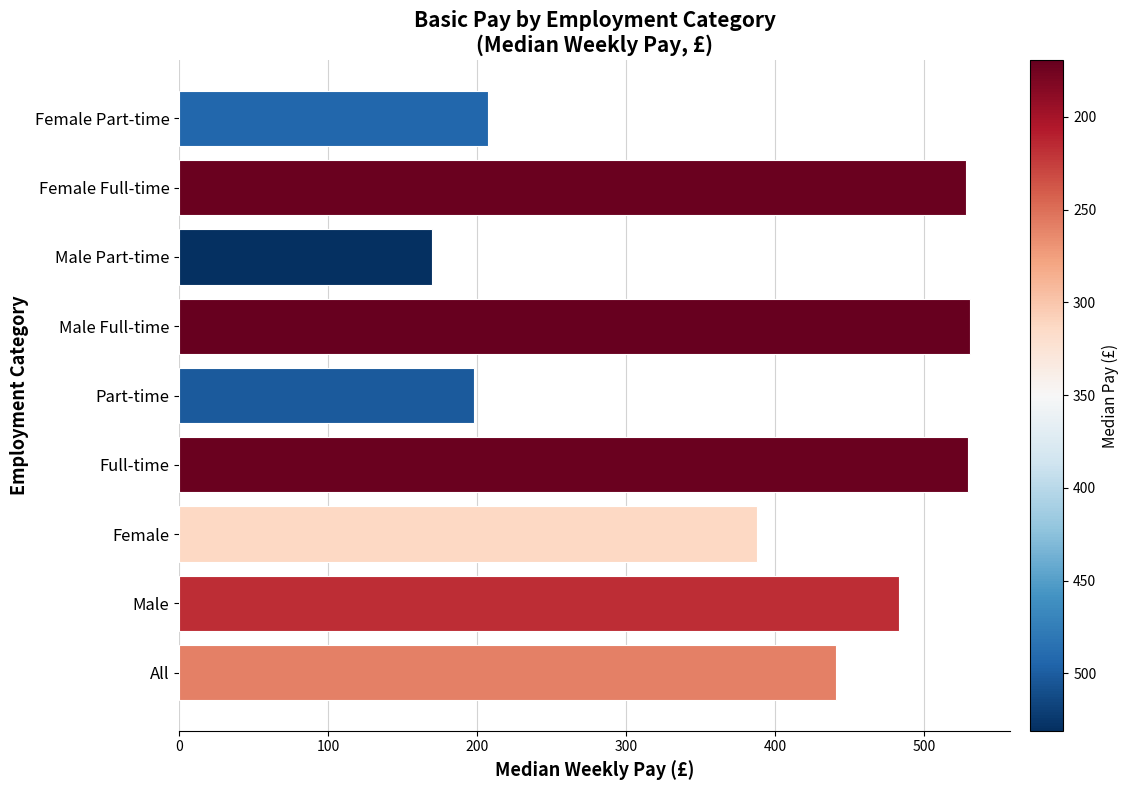

Are the bars grouped side by side (vs. stacked)?

No